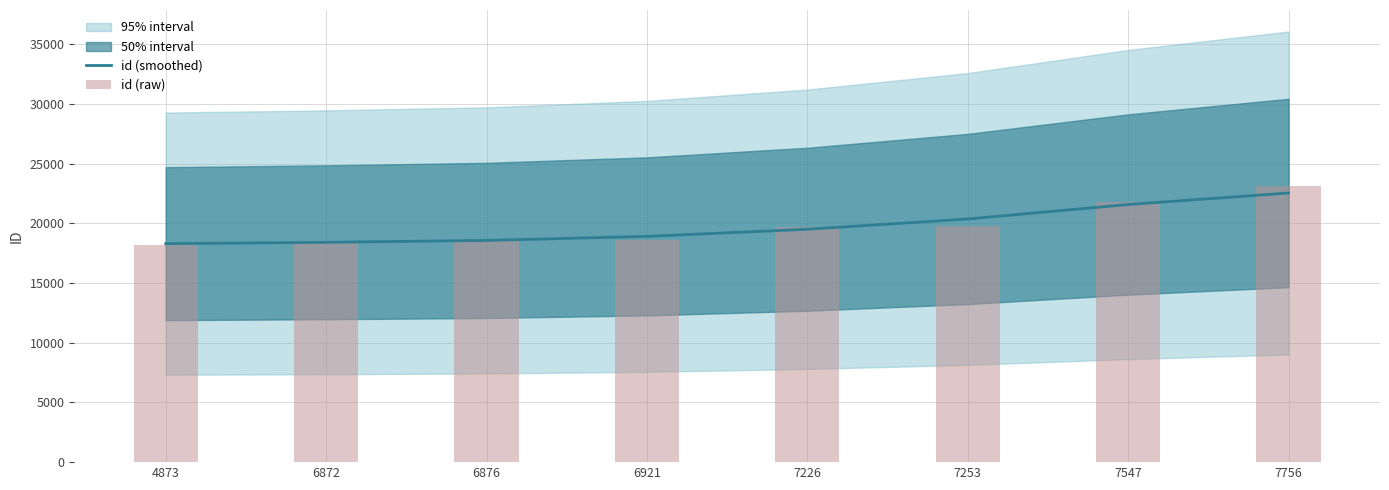

What is the average value of the id (raw) series?

19778.9